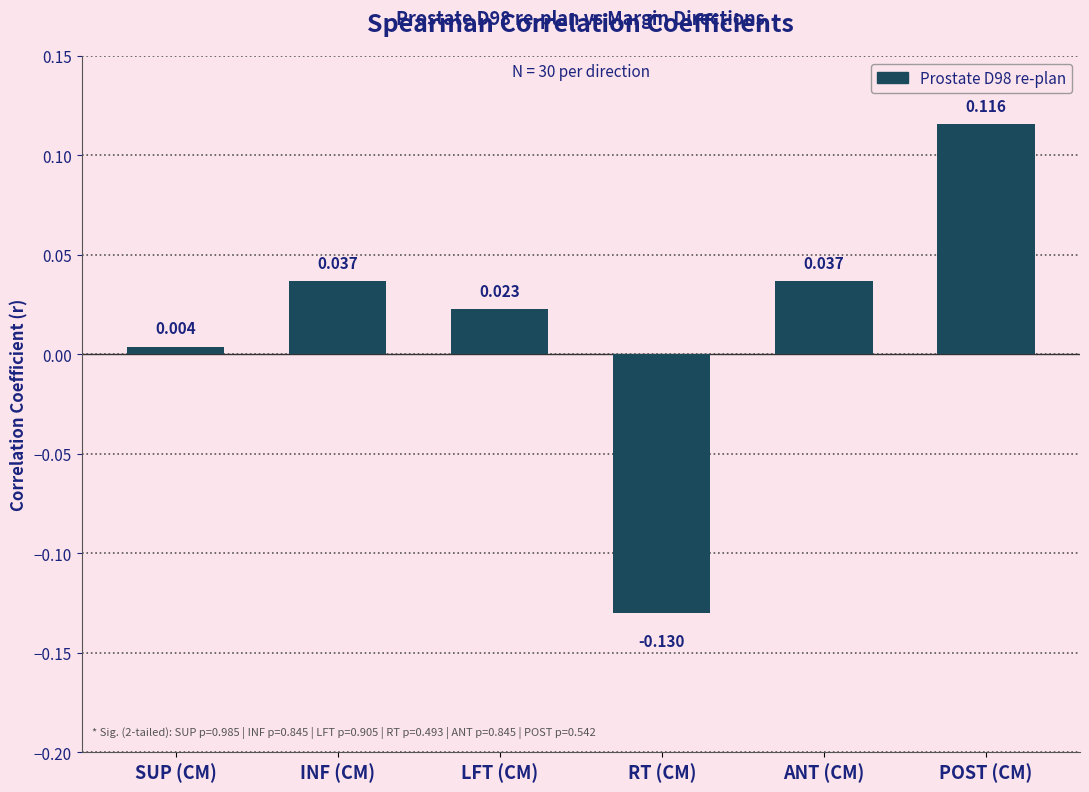

Which has a higher value, RT (CM) or SUP (CM)?

SUP (CM)